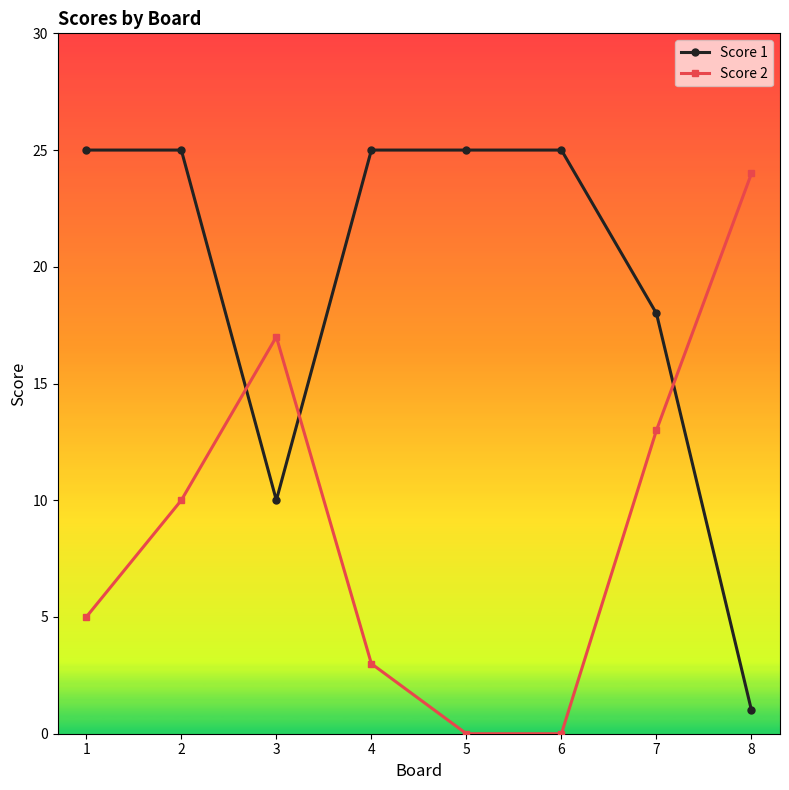

Rank the series at 8 from highest to lowest value.

Score 2, Score 1